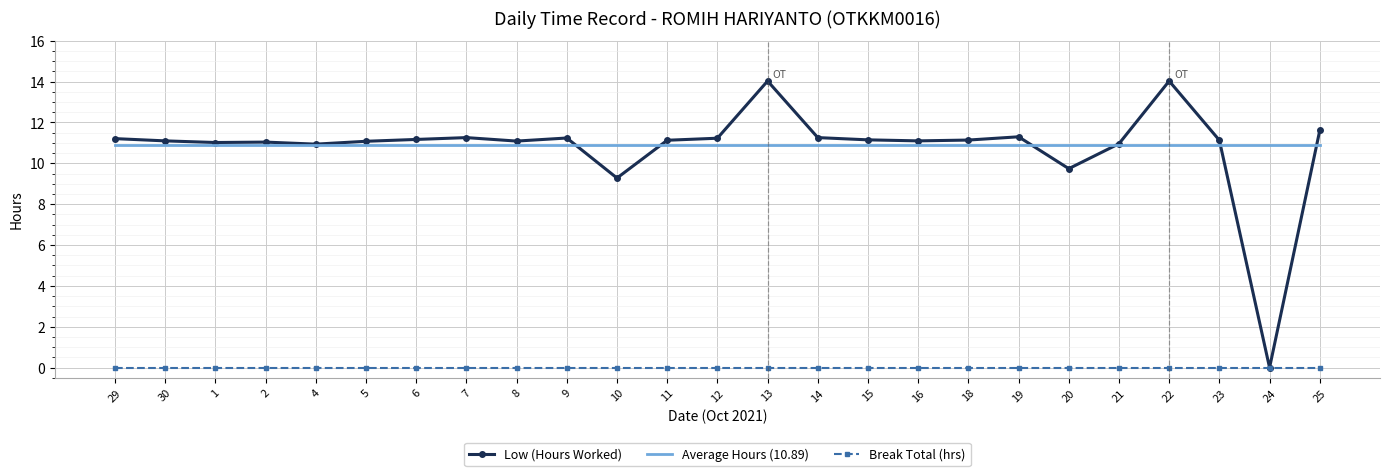

What is the total value across all series at 19?

22.2